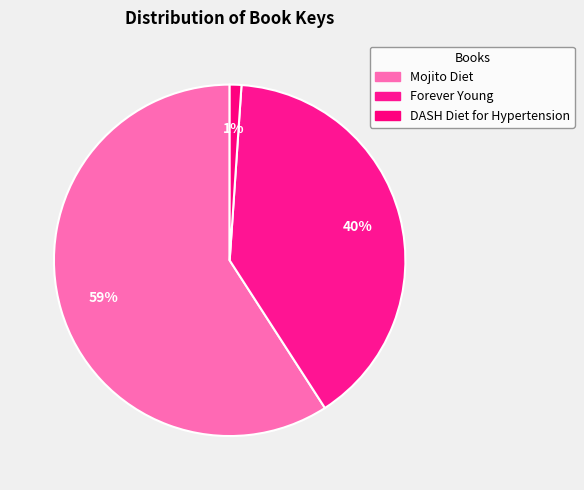

What is the change in value from Mojito Diet to Forever Young?

-33052140